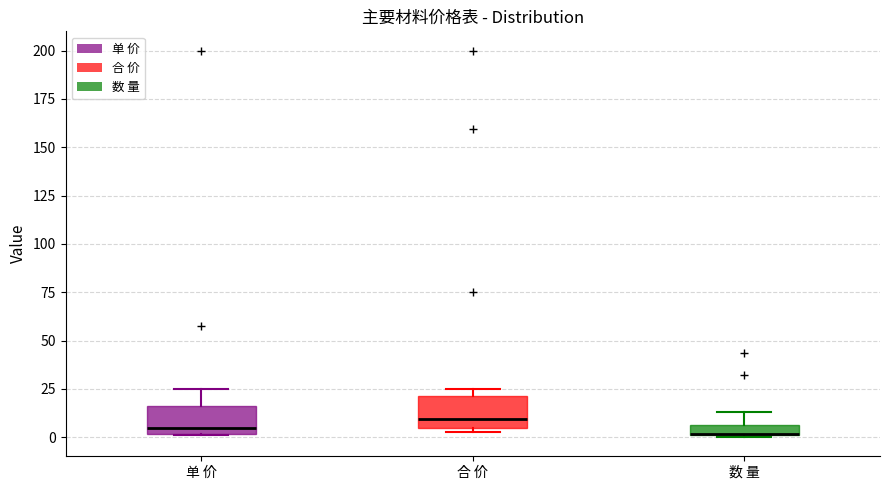

Where is the upper edge of the box for 数 量 on the y-axis? The values are not printed on the chart, so give them approximately, as read against the axis.

5